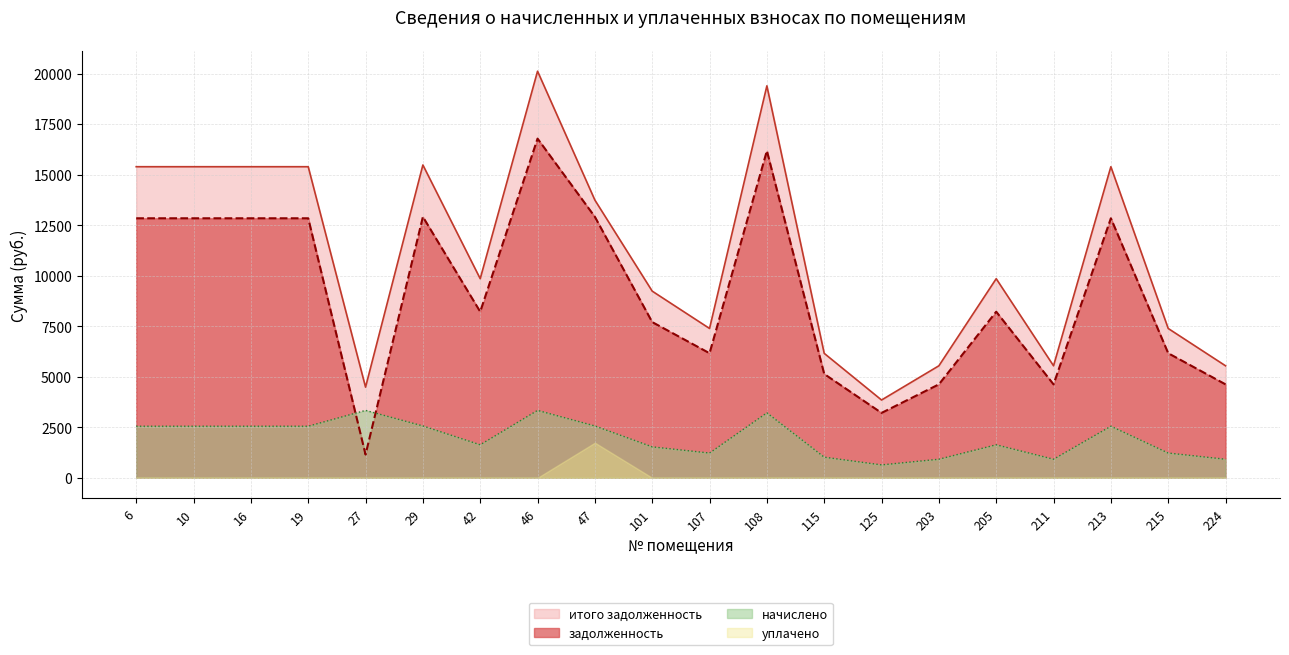

How many intersections are there between начислено and задолженность?

2